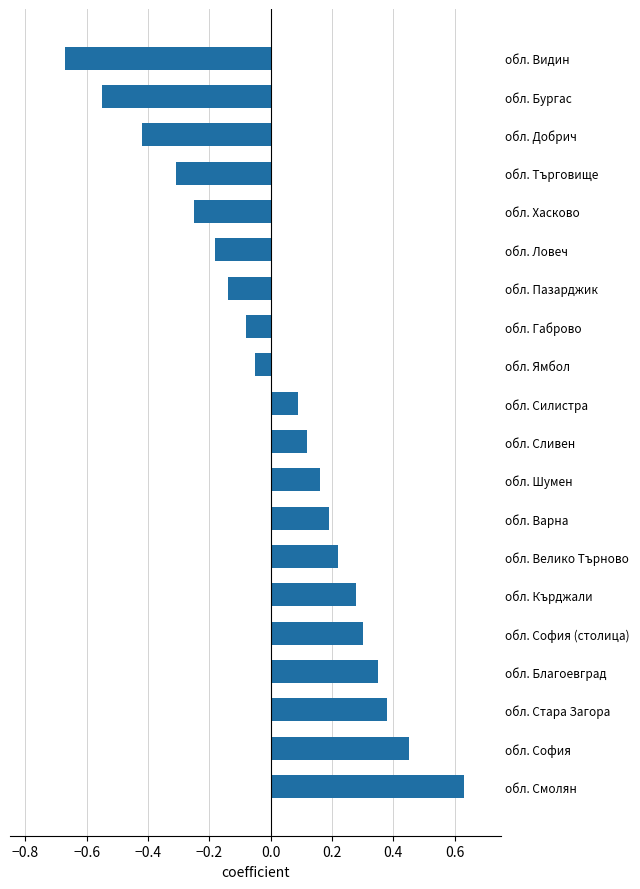

Rank the categories by value from highest to lowest.

обл. Смолян, обл. София, обл. Стара Загора, обл. Благоевград, обл. София (столица), обл. Кърджали, обл. Велико Търново, обл. Варна, обл. Шумен, обл. Сливен, обл. Силистра, обл. Ямбол, обл. Габрово, обл. Пазарджик, обл. Ловеч, обл. Хасково, обл. Търговище, обл. Добрич, обл. Бургас, обл. Видин